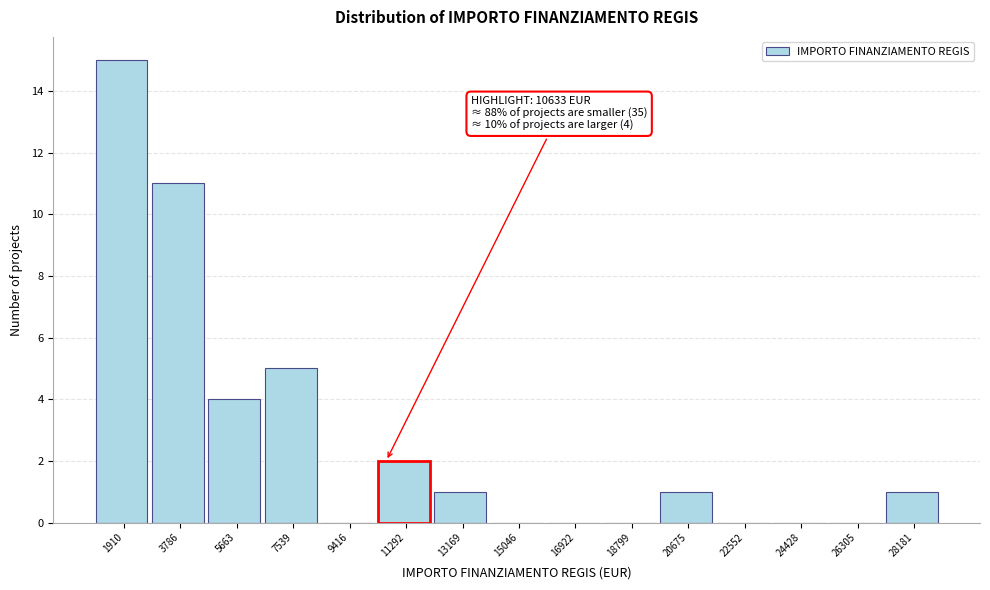

Over which range of the x-axis is the bar tallest?

1000 to 2800